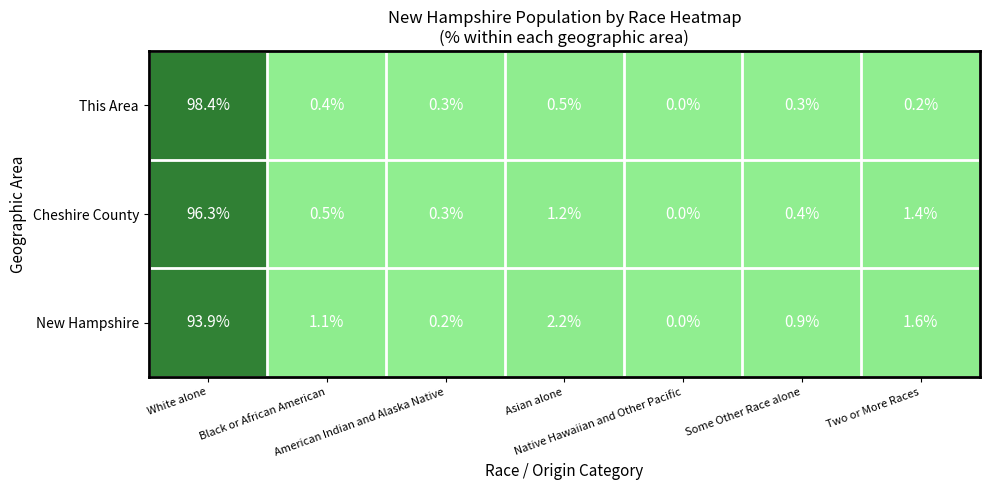

List the series in order of their peak value, lowest first.

New Hampshire, Cheshire County, This Area